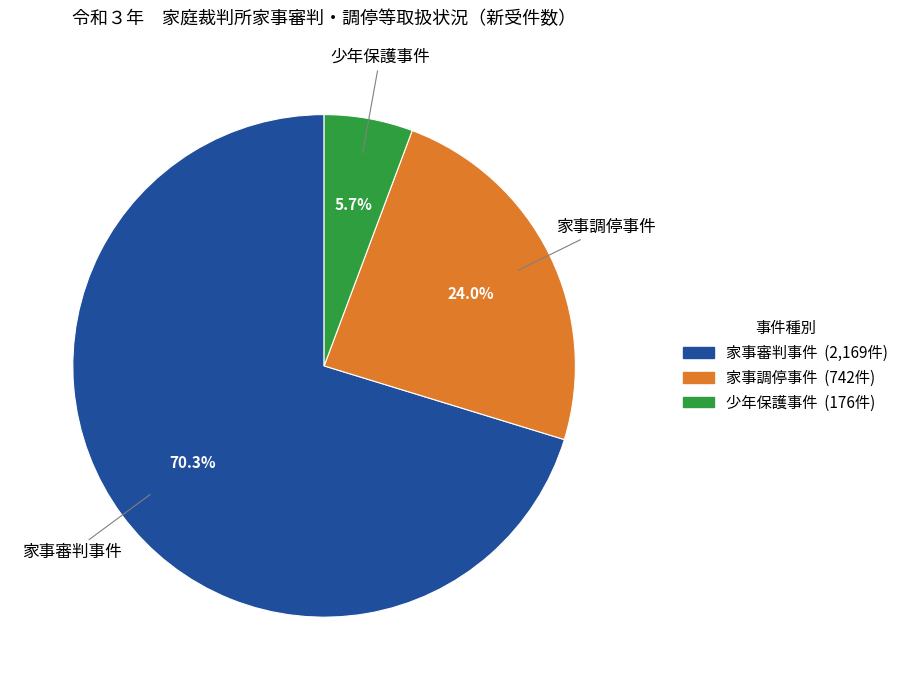

To the nearest percent, what portion does 少年保護事件 represent?

6%